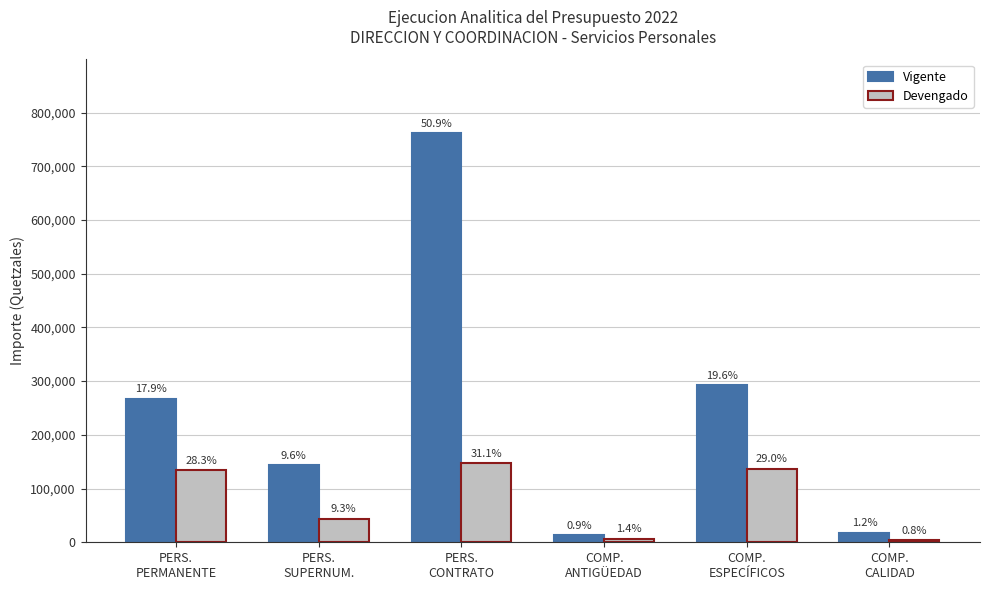

What are all the series names shown in the legend?

Vigente, Devengado